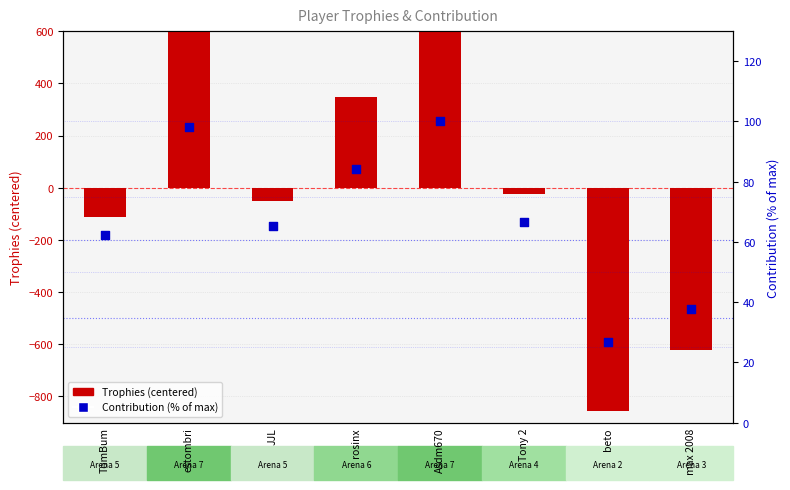

At how many categories does at least one series exceed -329?

8